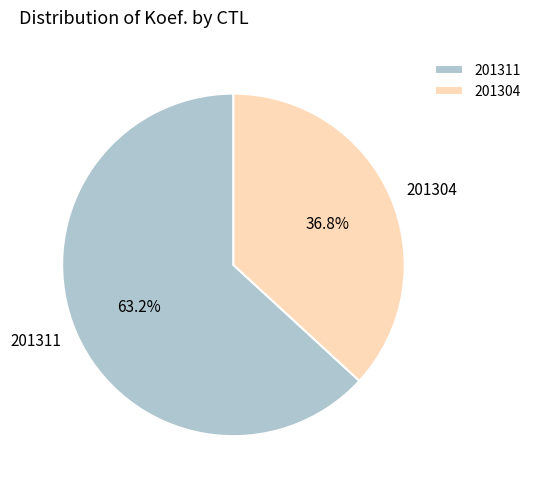

To the nearest percent, what is the difference between the largest and smallest slice percentages?

26%